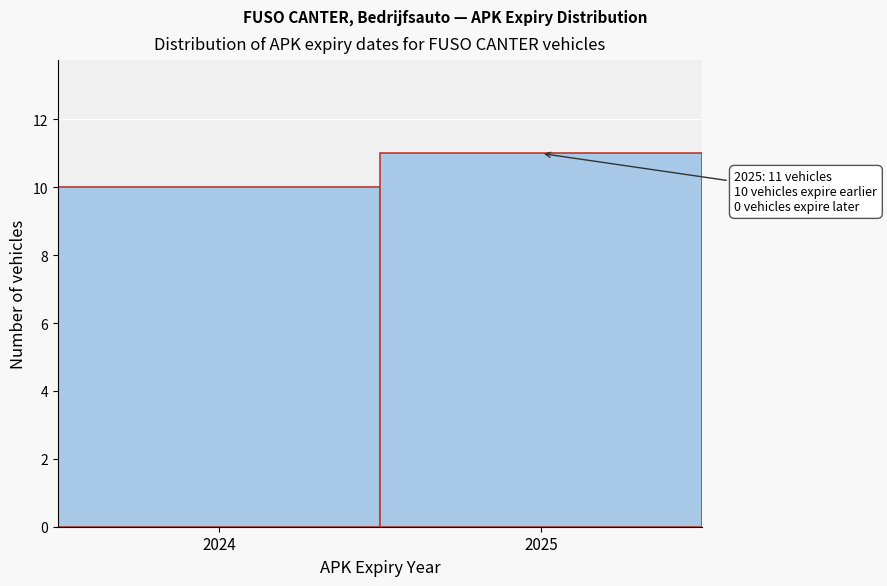

Reading left to right, what are all the values shown in this chart?

2024=10	2025=11